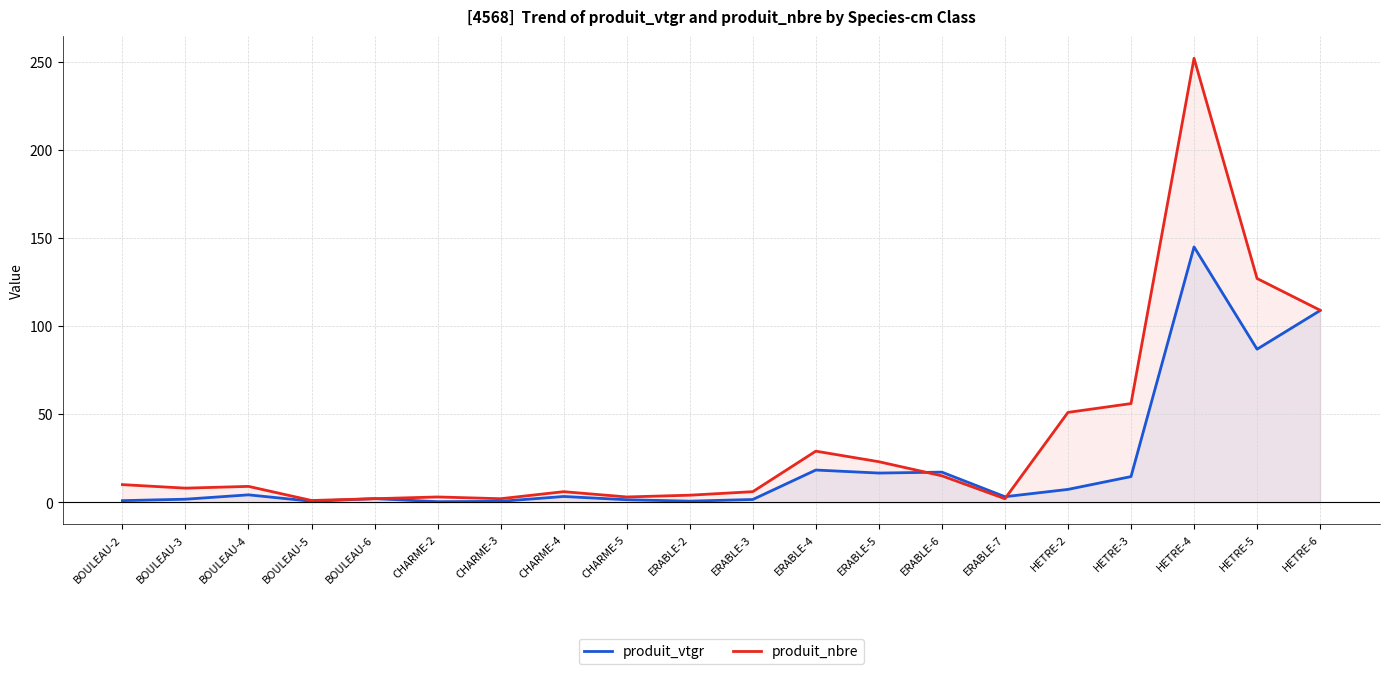

What is the approximate value of produit_vtgr at ERABLE-6?

17.1